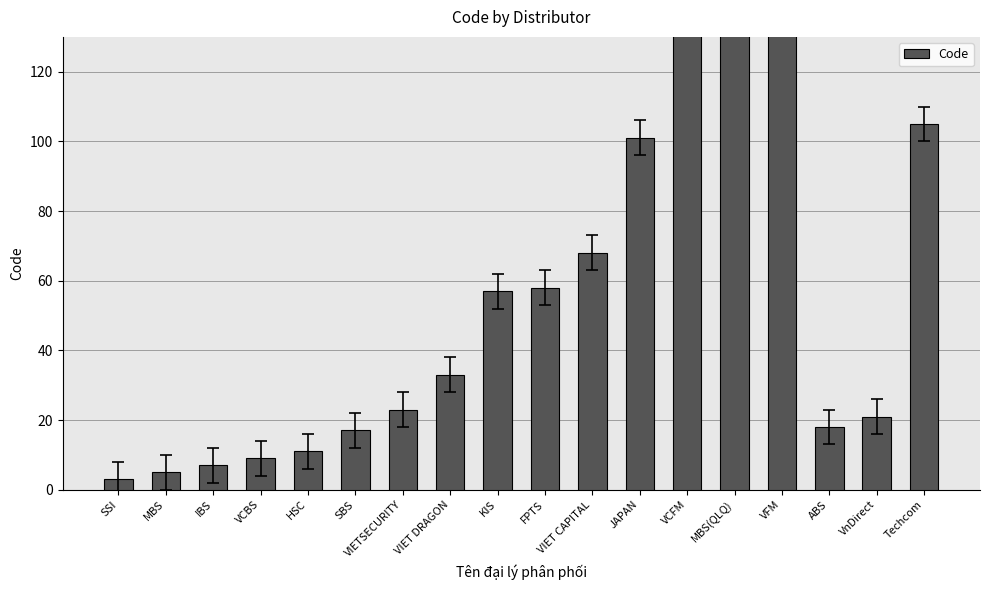

What is the label of the 17th bar from the left?

VnDirect